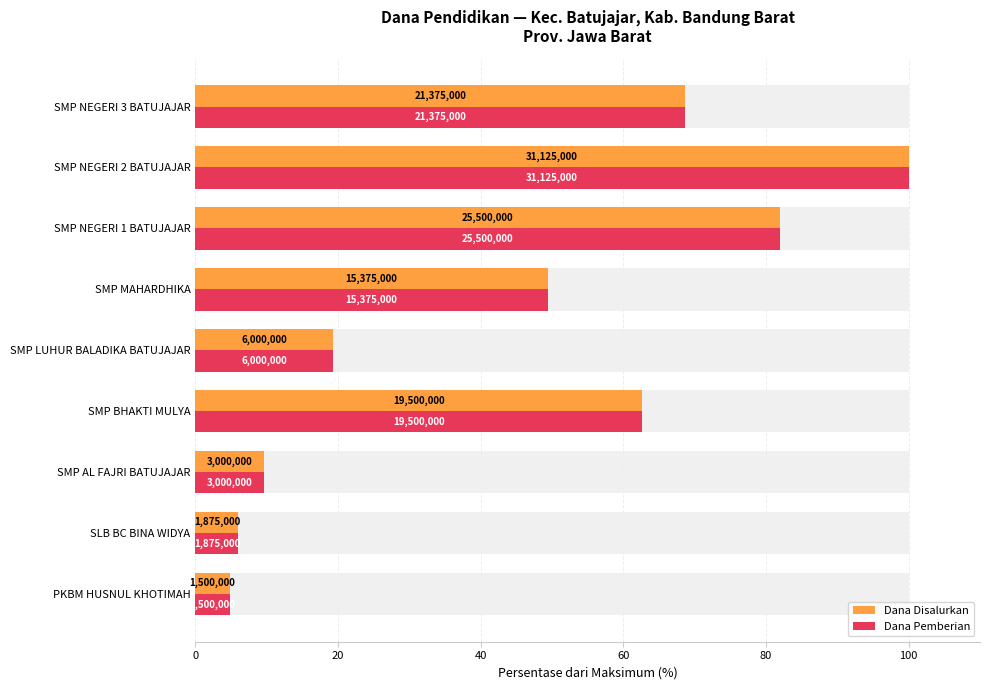

How many bars are there in each group?

2